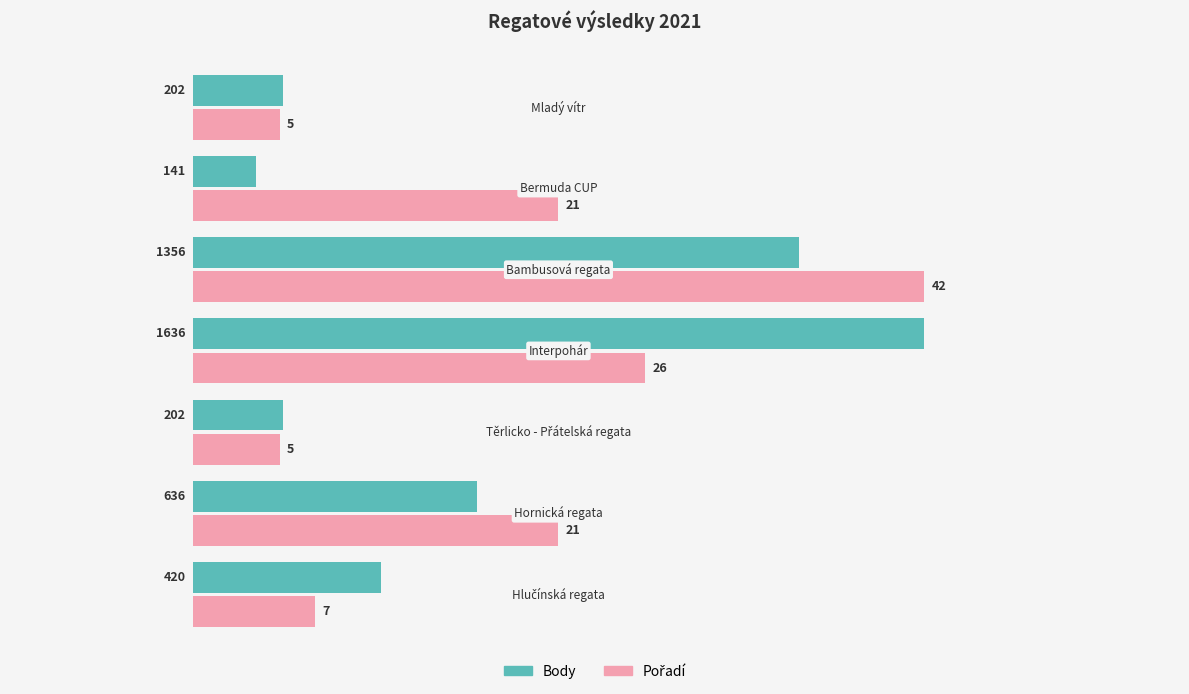

How many series are shown in this chart?

2